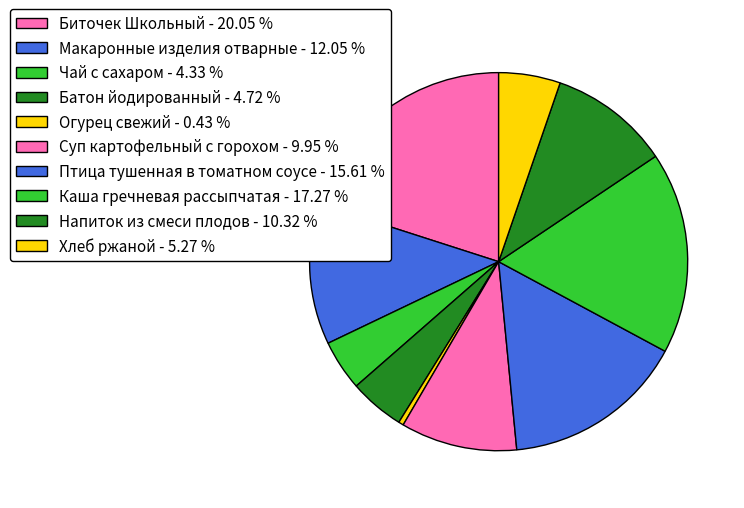

How many slices are in this pie chart?

10